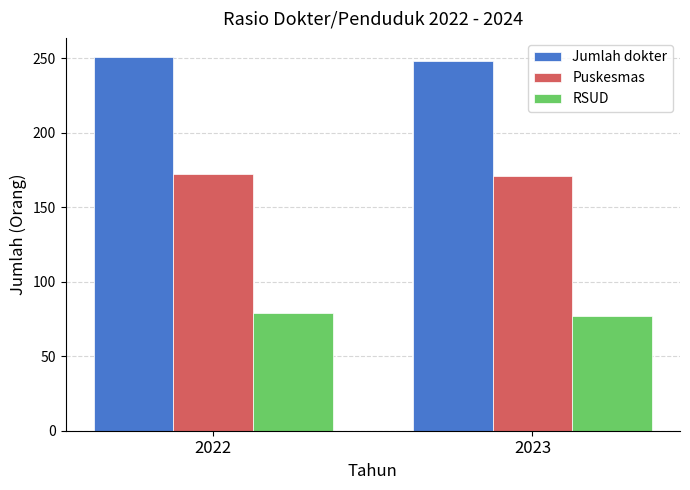

At how many categories does at least one series exceed 203?

2